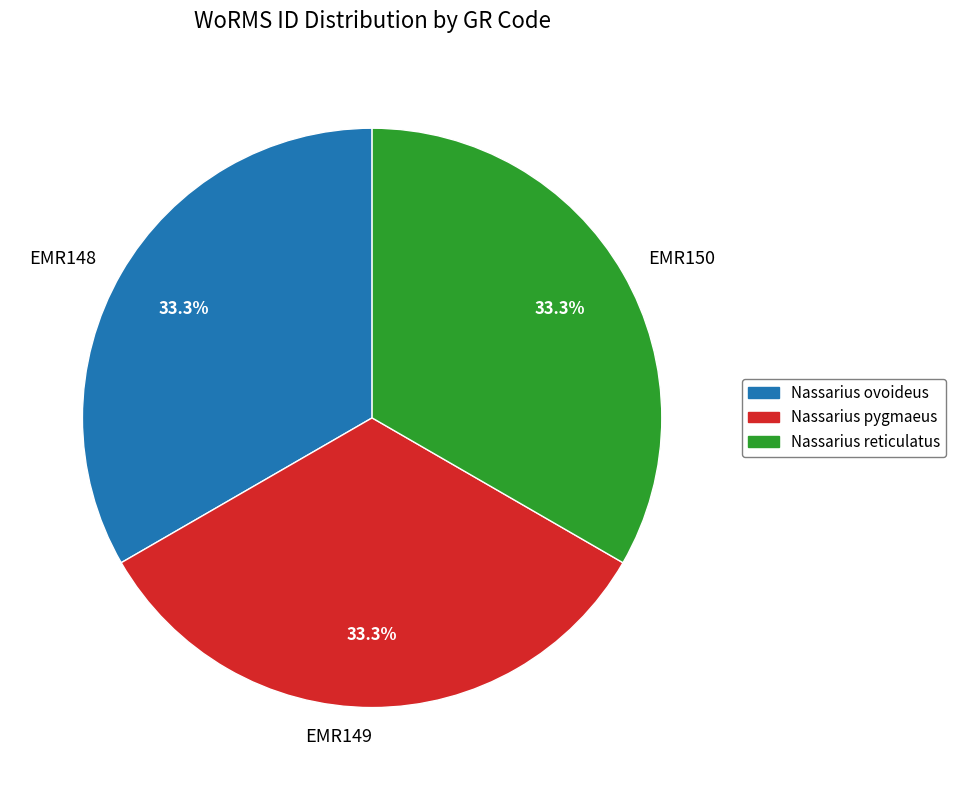

Is there any slice that represents more than half of the pie?

No